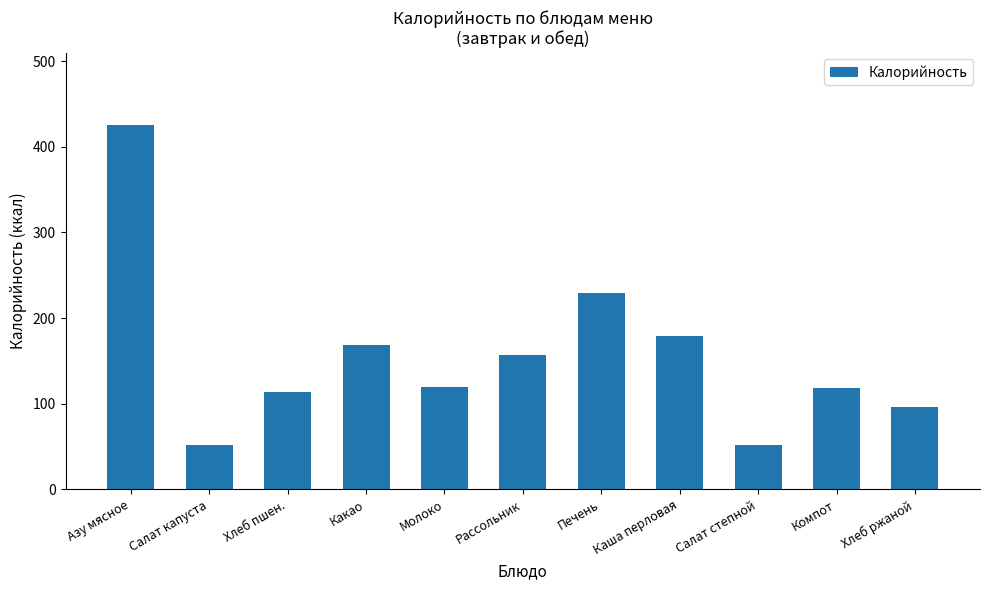

What is the label of the 3rd bar from the left?

Хлеб пшен.